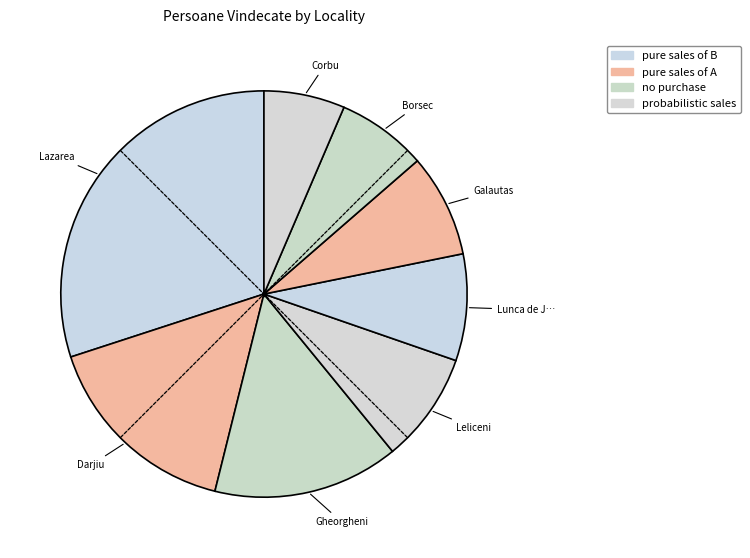

Is there a majority slice in this chart?

No